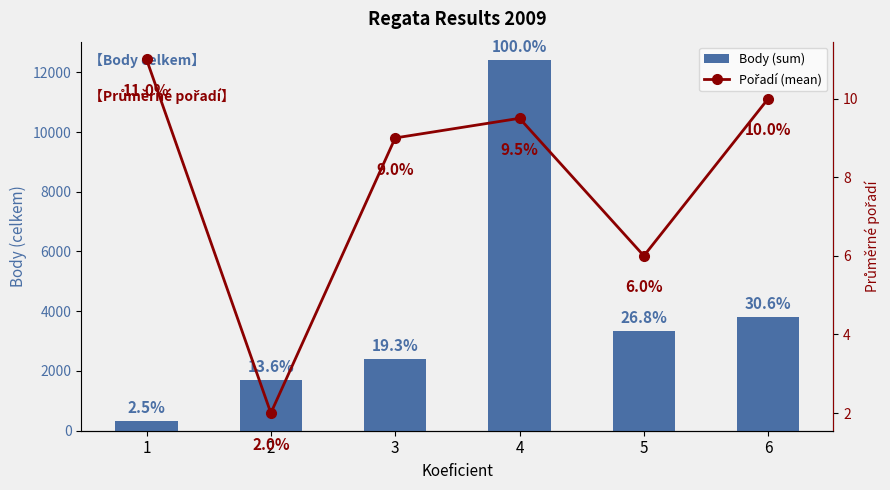

The Pořadí (mean) series shows 13.7 at 4. True or false?

False